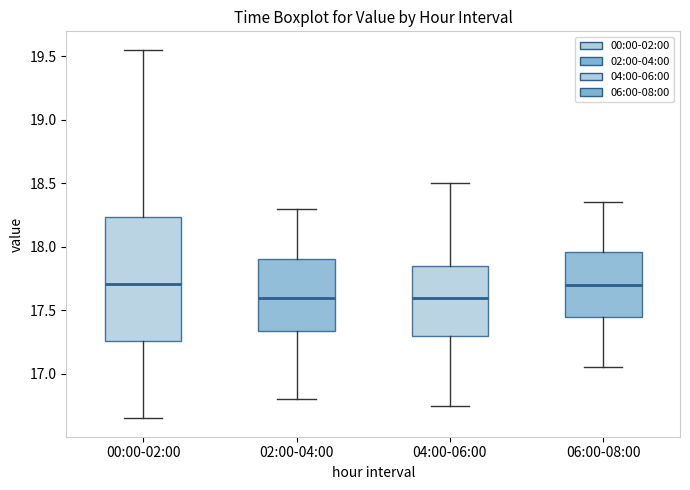

Which box is the tallest, from its lower edge to its upper edge?

00:00-02:00